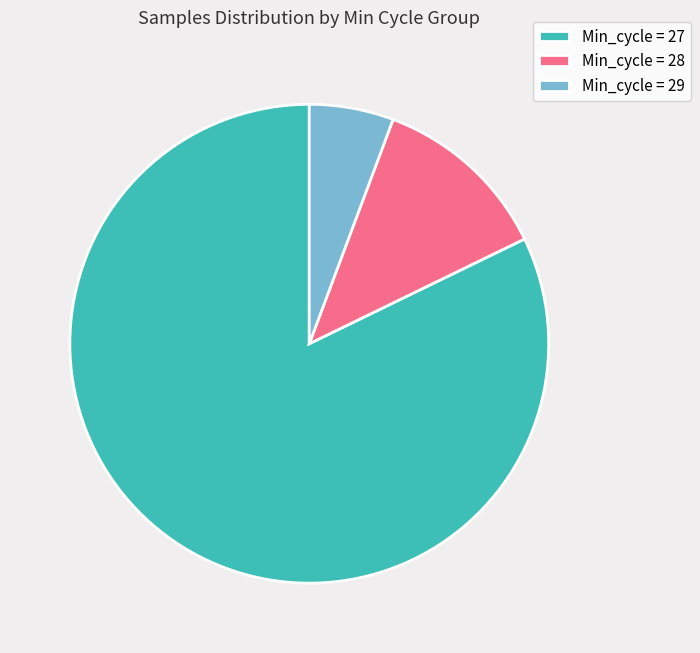

How many slices are in this pie chart?

3